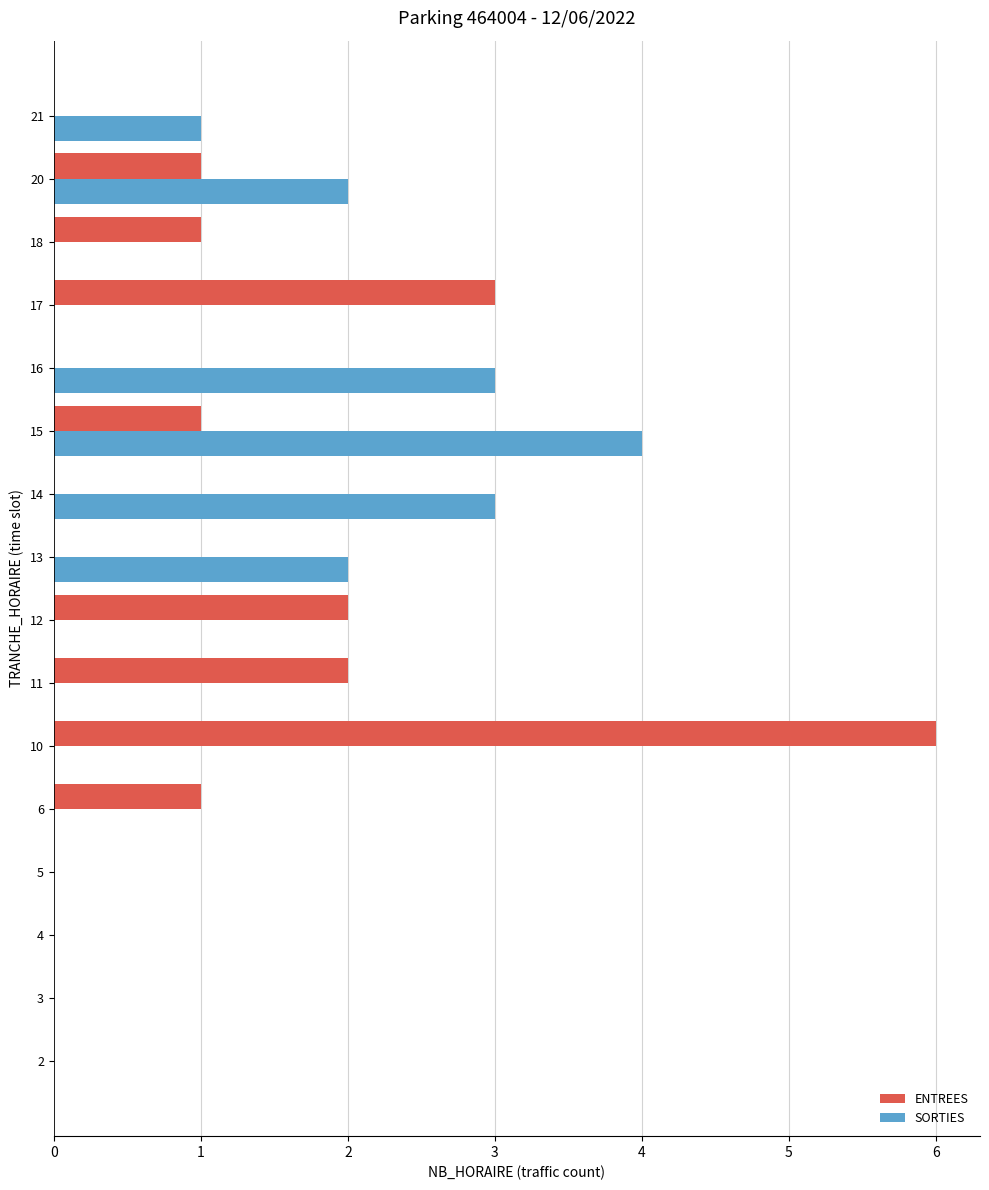

At which category does the chart reach its peak across all series?

10